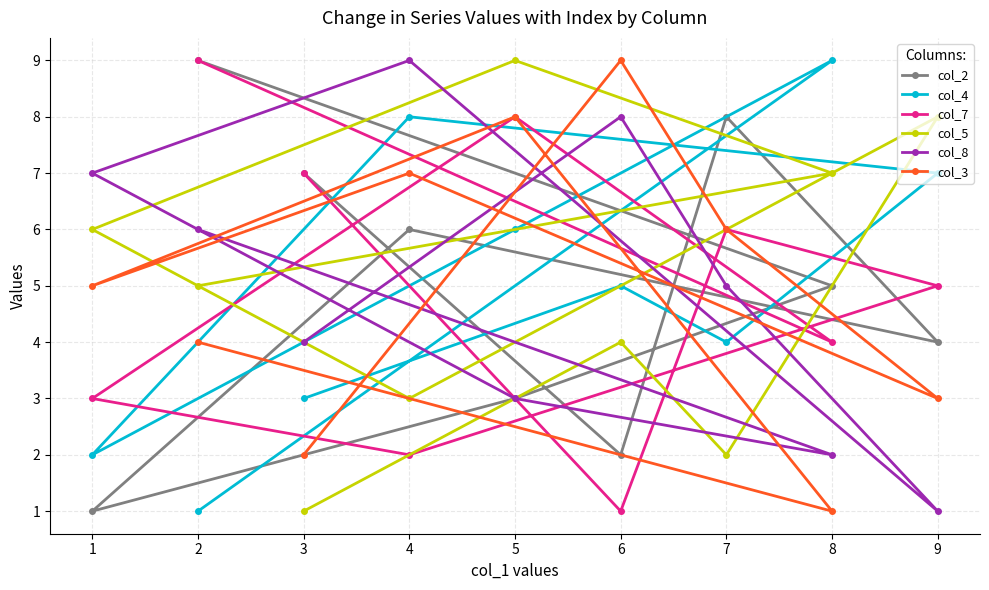

Which series has the largest total across all categories?

col_2